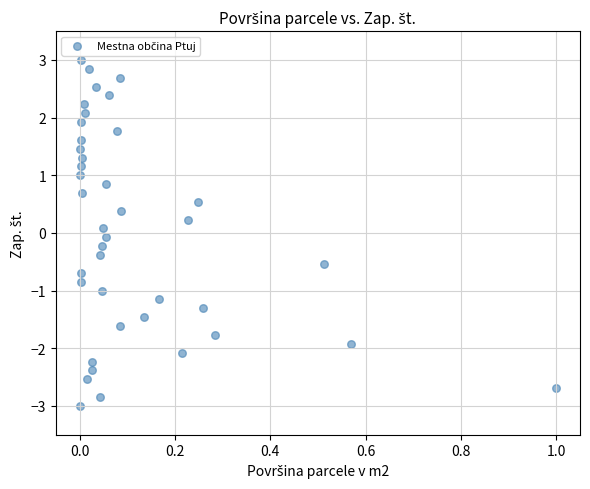

What is the range of Y values (max minus min)?

6.0